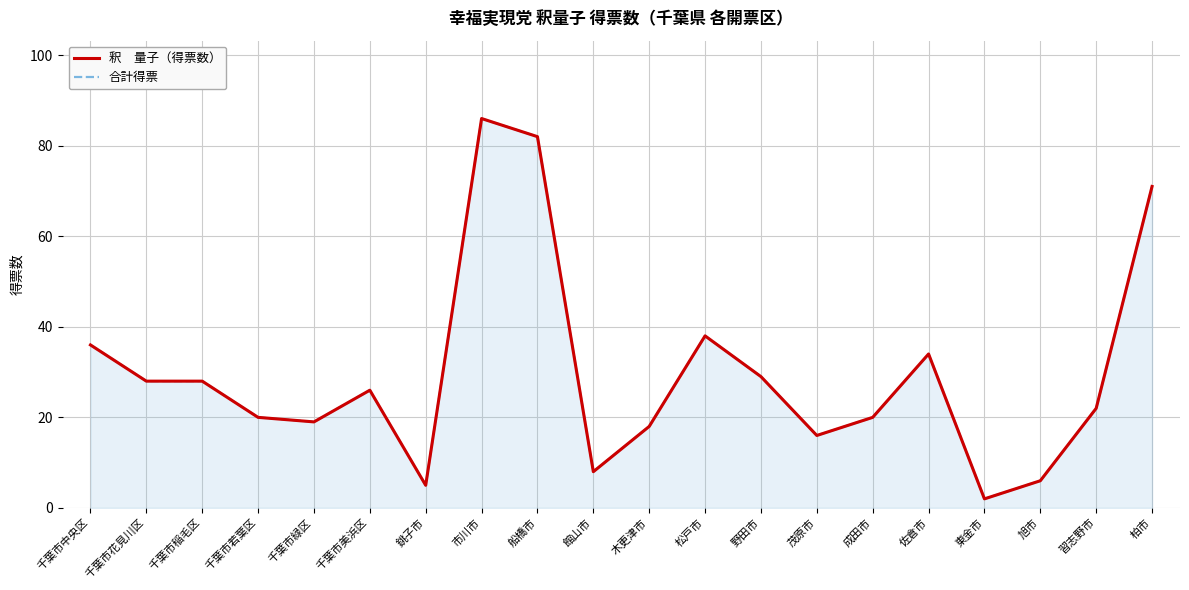

True or false: 合計得票 has a value of 38 at 松戸市.

True